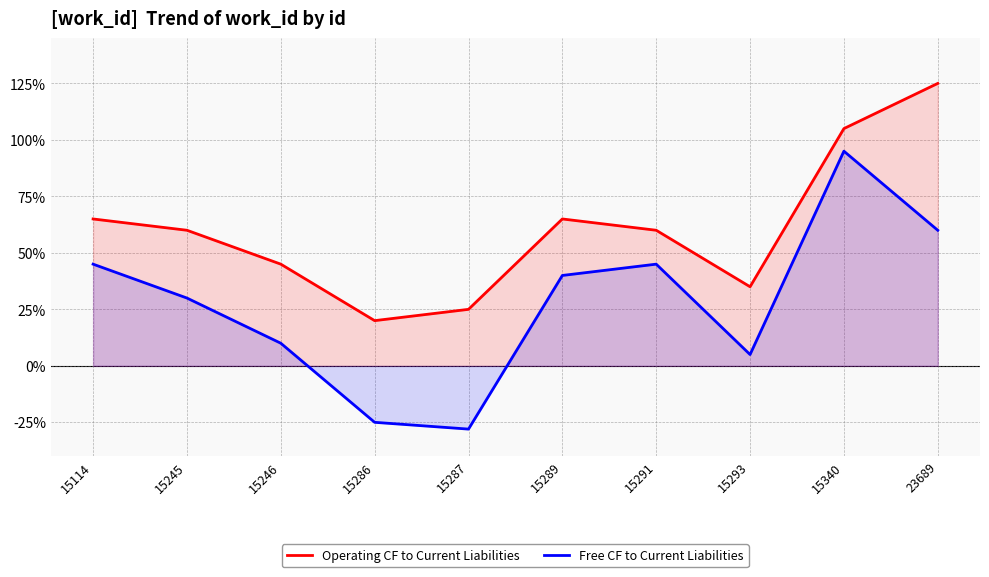

What is the difference between the second highest and second lowest values in the Free CF to Current Liabilities series?

85